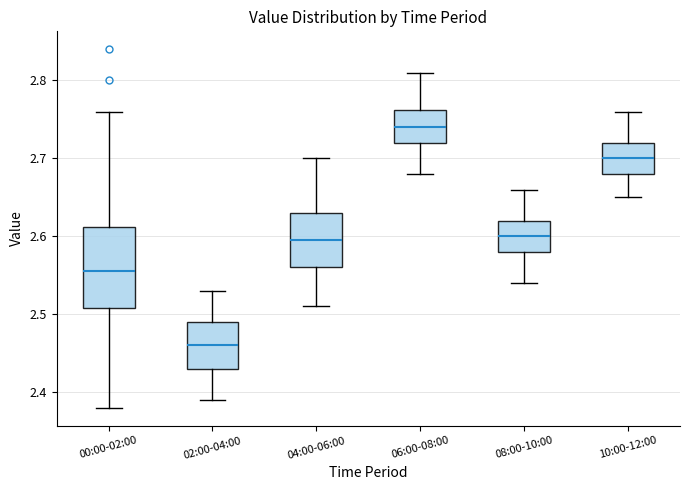

Which box has the lowest median line?

02:00-04:00